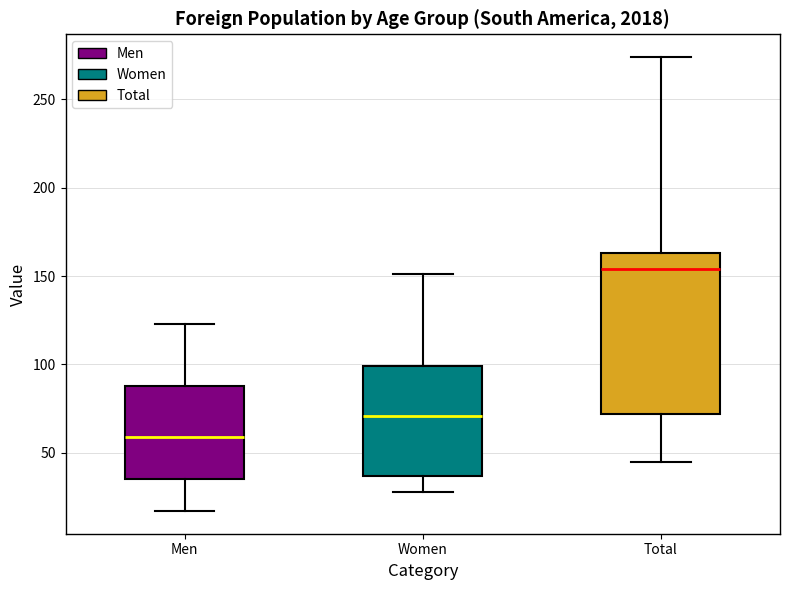

Where is the upper edge of the box for Men on the y-axis? The values are not printed on the chart, so give them approximately, as read against the axis.

90